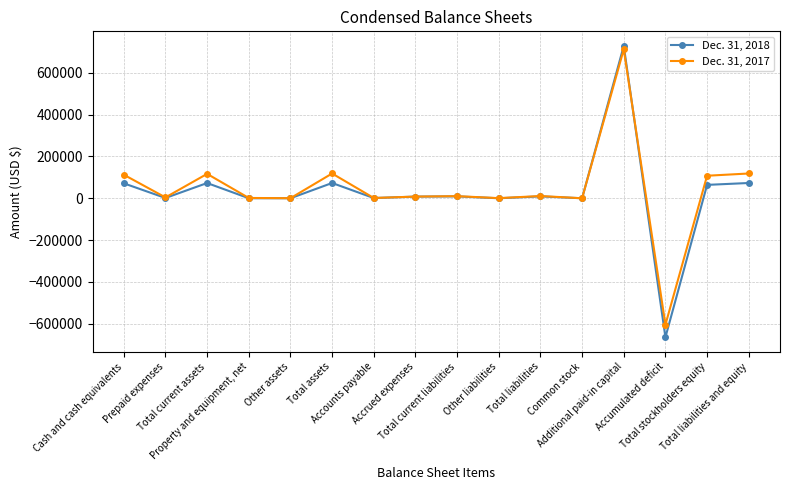

Is it true that Dec. 31, 2018 equals -664375 at Accumulated deficit?

True